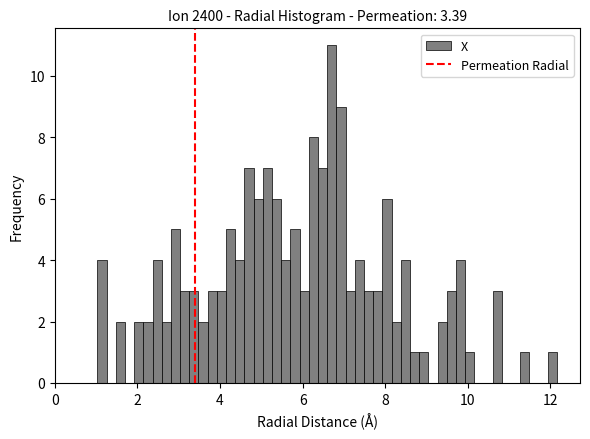

Read against the x-axis, roughly where is the centre of the tallest bar?

6.8